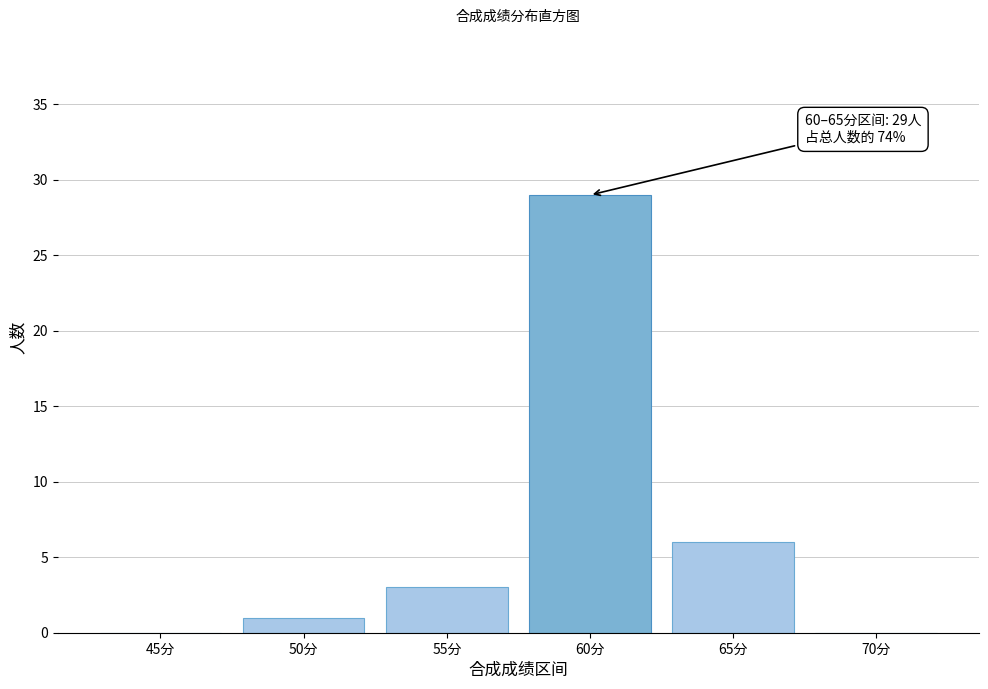

Reading left to right, extract all data points from this chart.

45分=0	50分=1	55分=3	60分=29	65分=6	70分=0